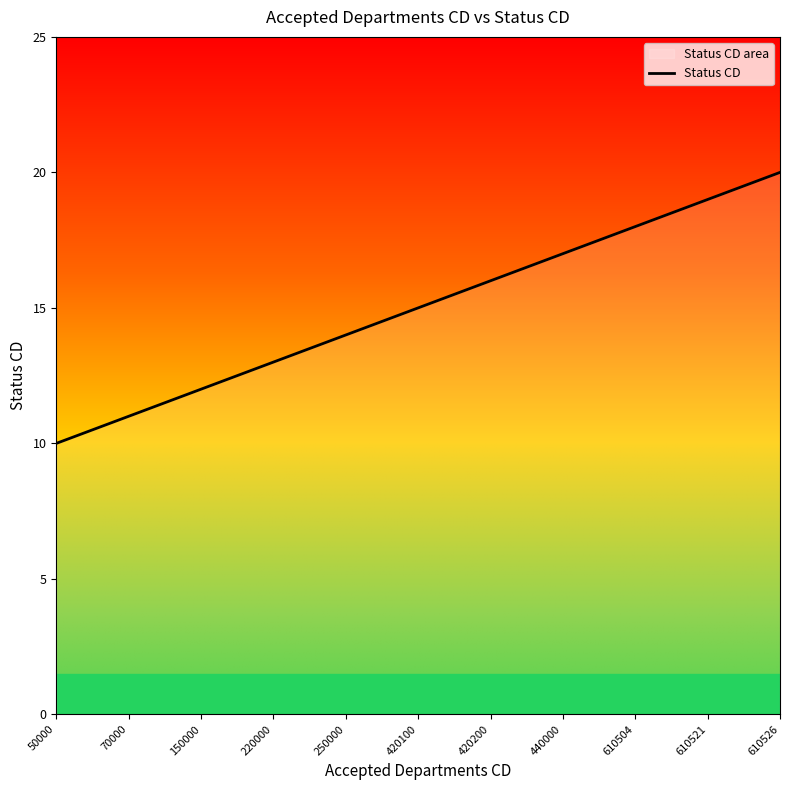

Where is the data nearest to the value 15?

420100